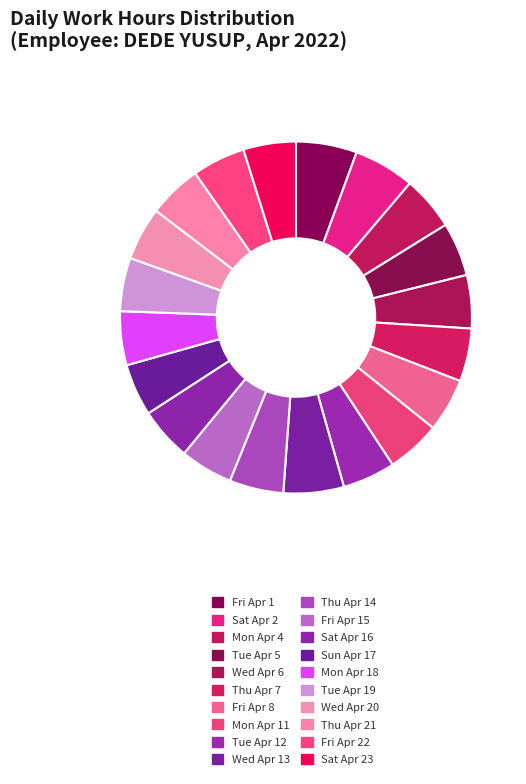

How many segments does this pie chart have?

20